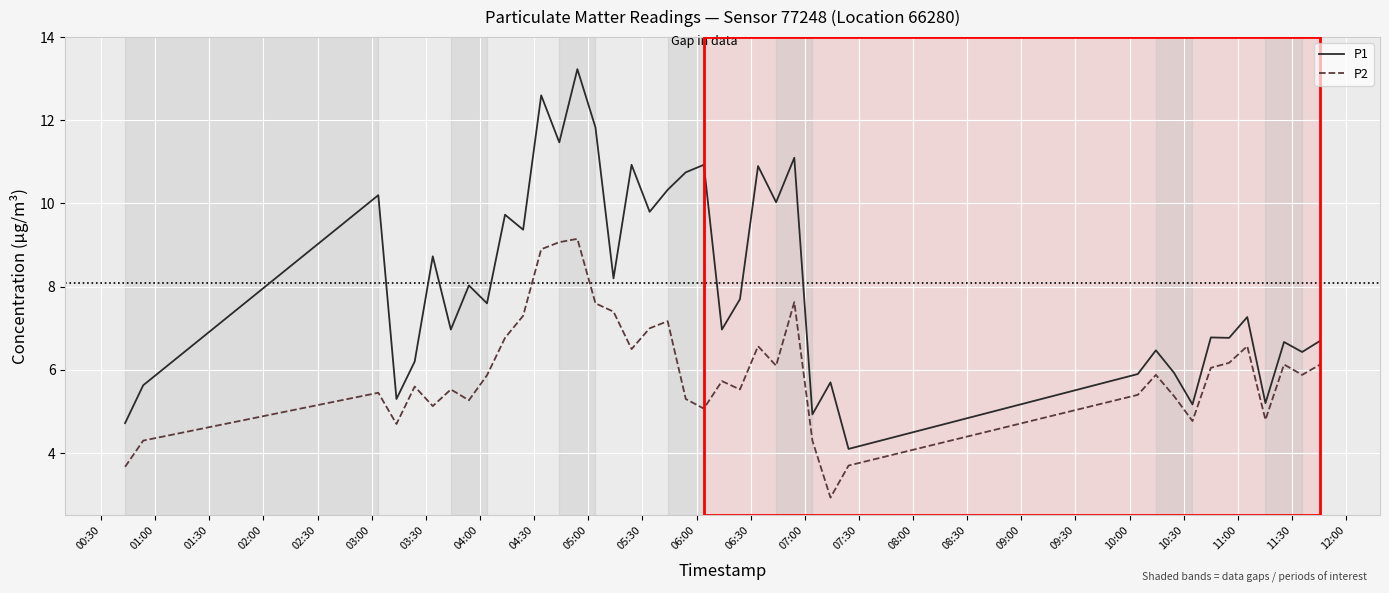

True or false: P1 and P2 cross at least once.

False